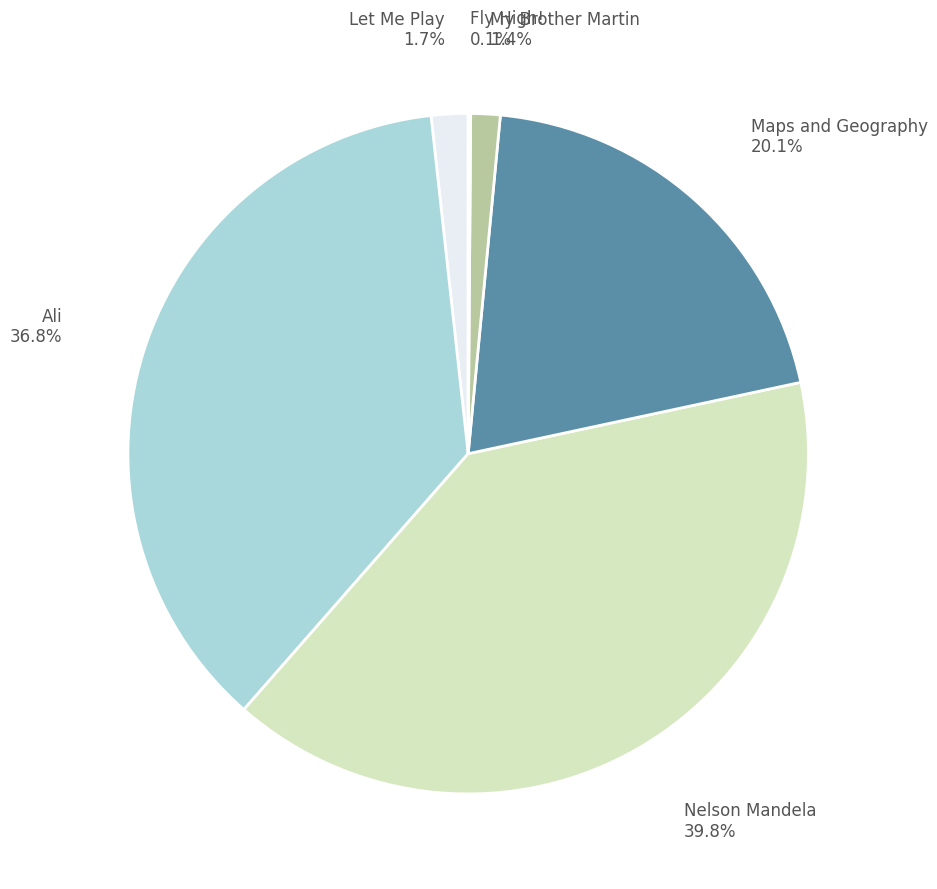

Is the sum of Nelson Mandela 39.8% and My Brother Martin 1.4% greater than half?

No